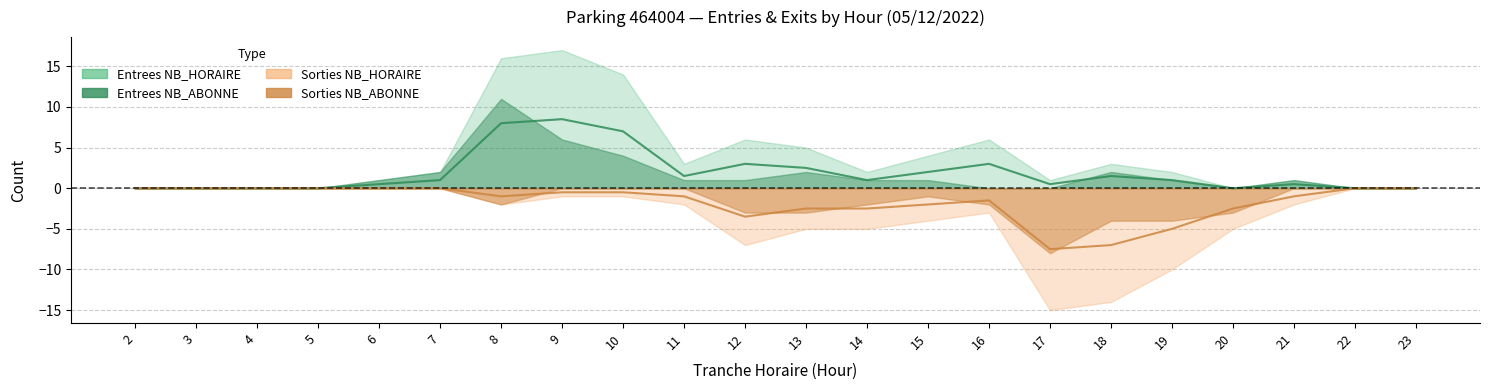

What is the spread (max minus min) of values at 17?

8.0